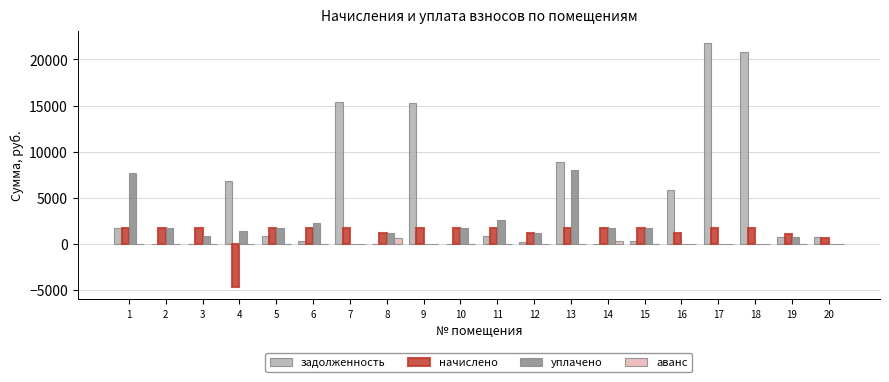

Which series has the widest spread of values?

задолженность